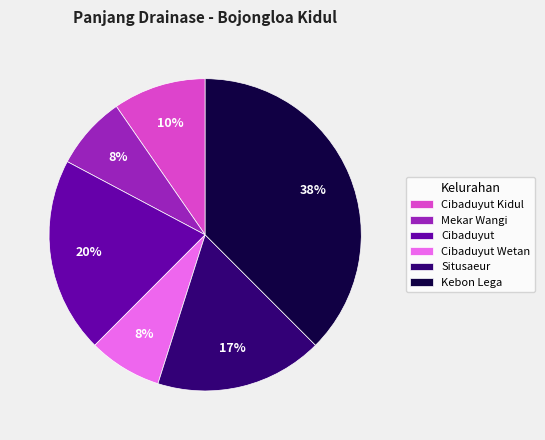

Which category has the biggest portion of the pie?

Kebon Lega